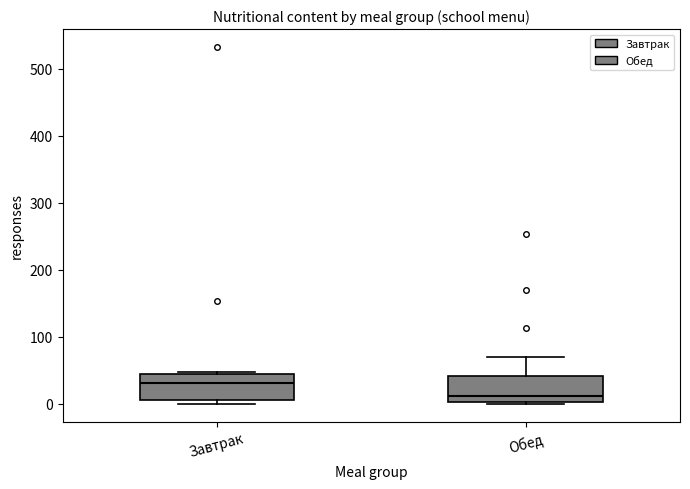

Where is the lower edge of the box for Завтрак on the y-axis? The values are not printed on the chart, so give them approximately, as read against the axis.

10